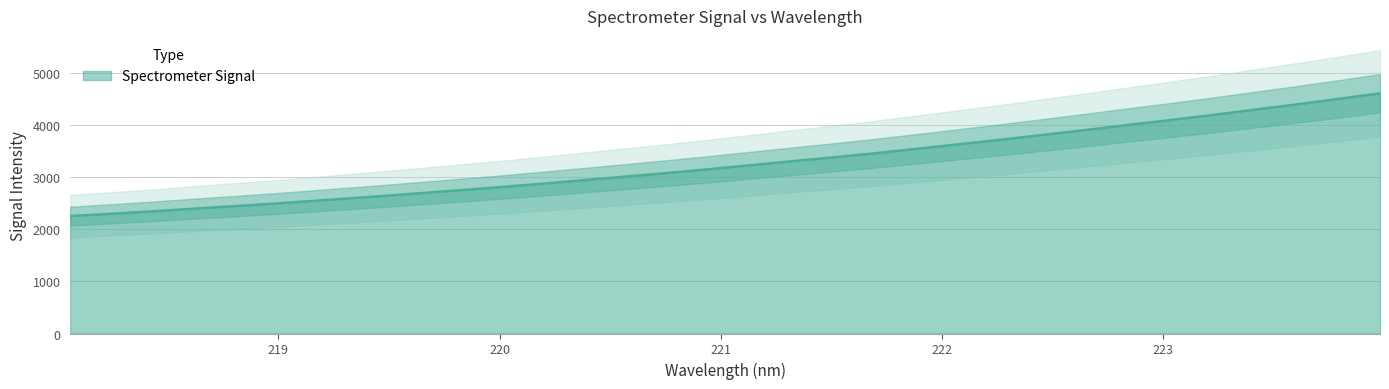

At which label does the data first exceed 3228?

221.1174